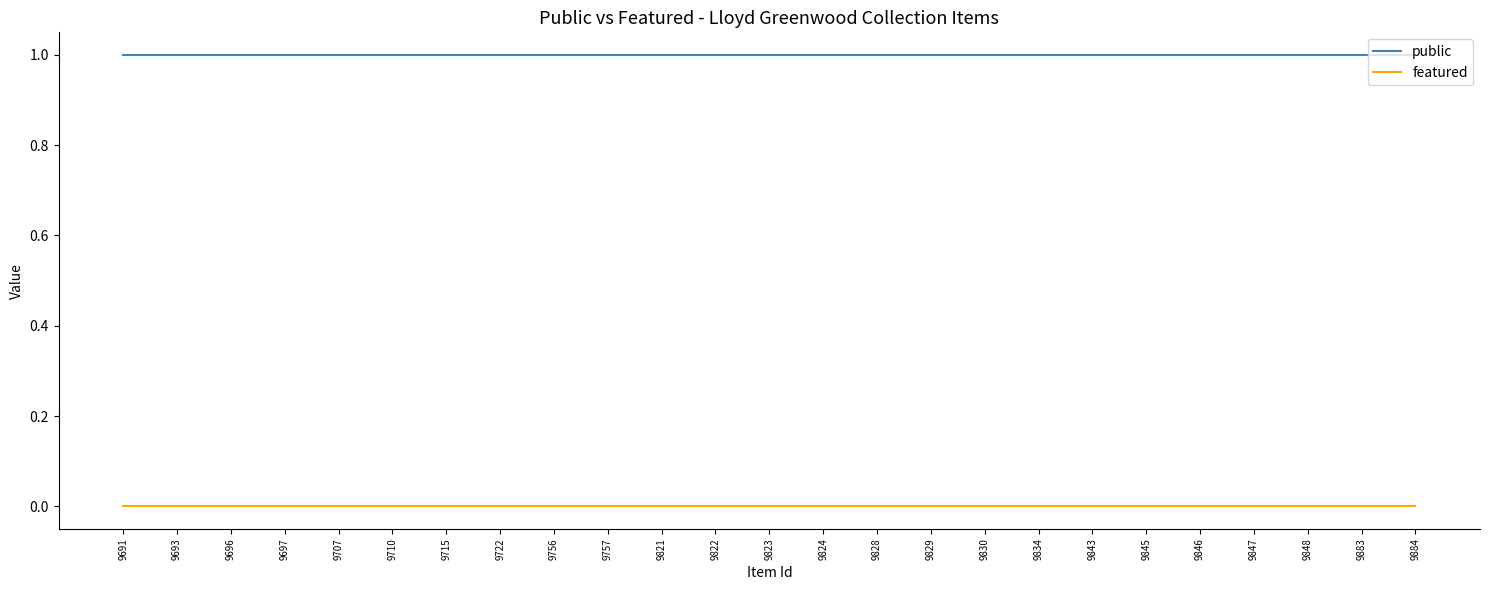

True or false: featured and public intersect in this chart.

False